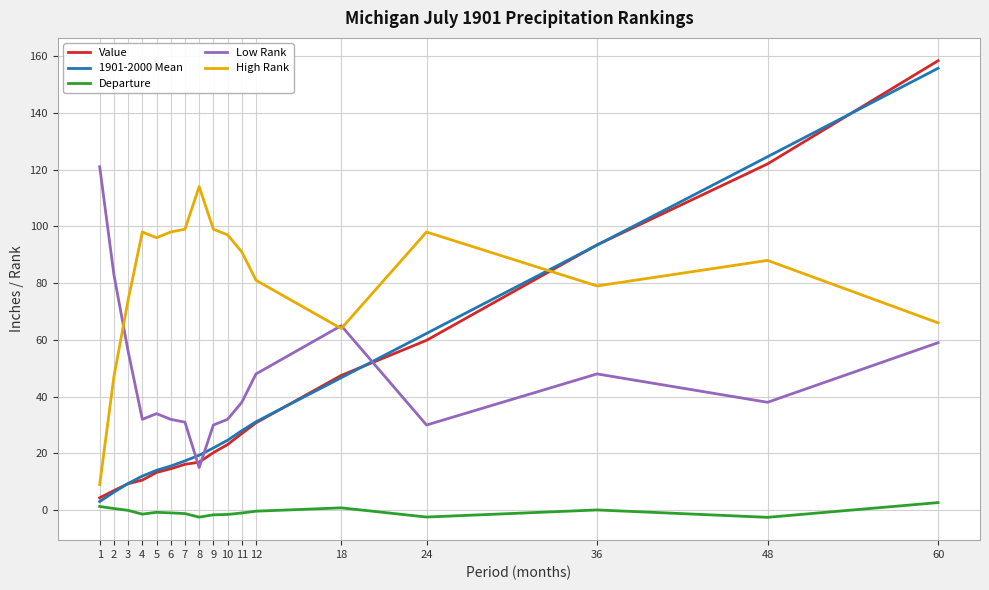

True or false: Value has a value of 20.3 at 9.

True